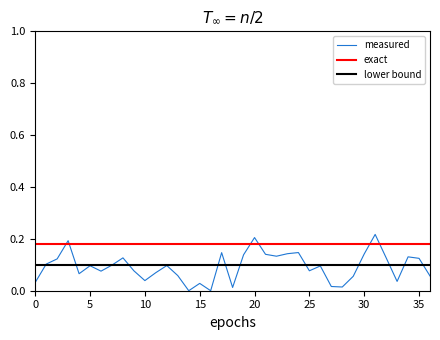

In measured, how many points are higher than both neighbors (excluding endpoints)?

11